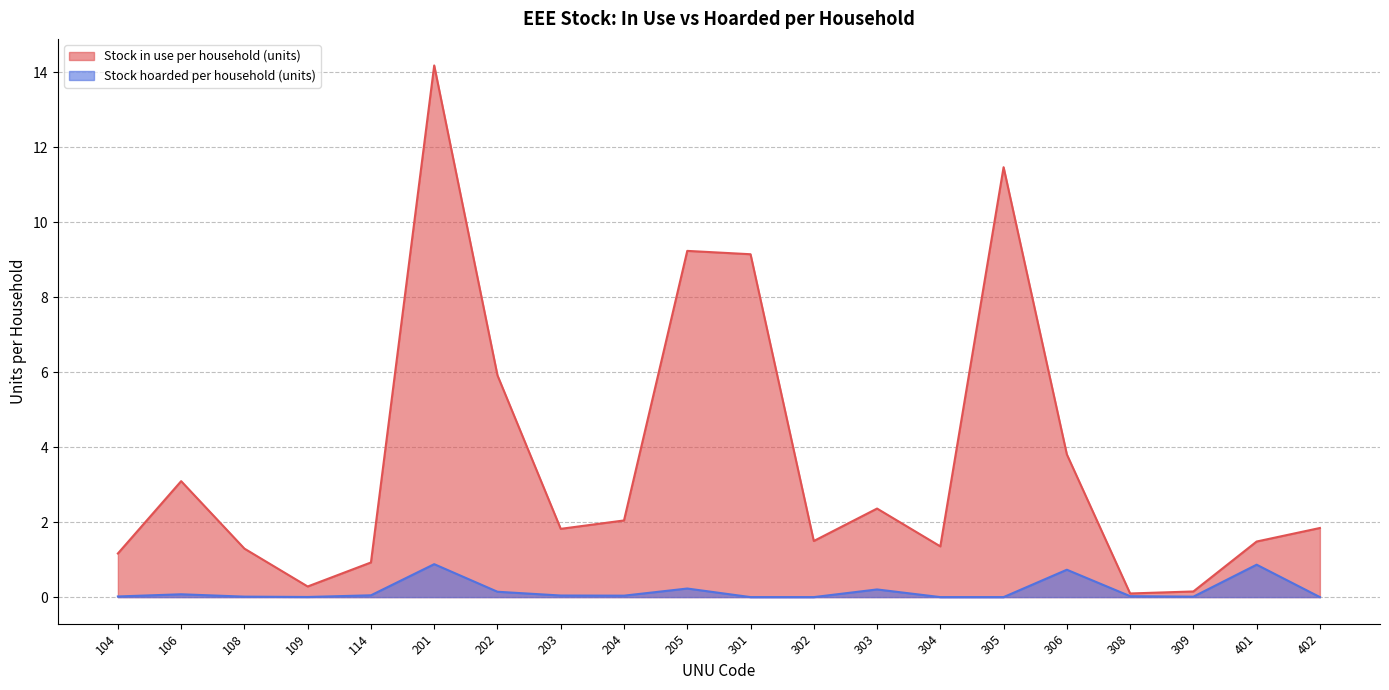

At which category does Stock hoarded per household (units) reach its first local valley?

109